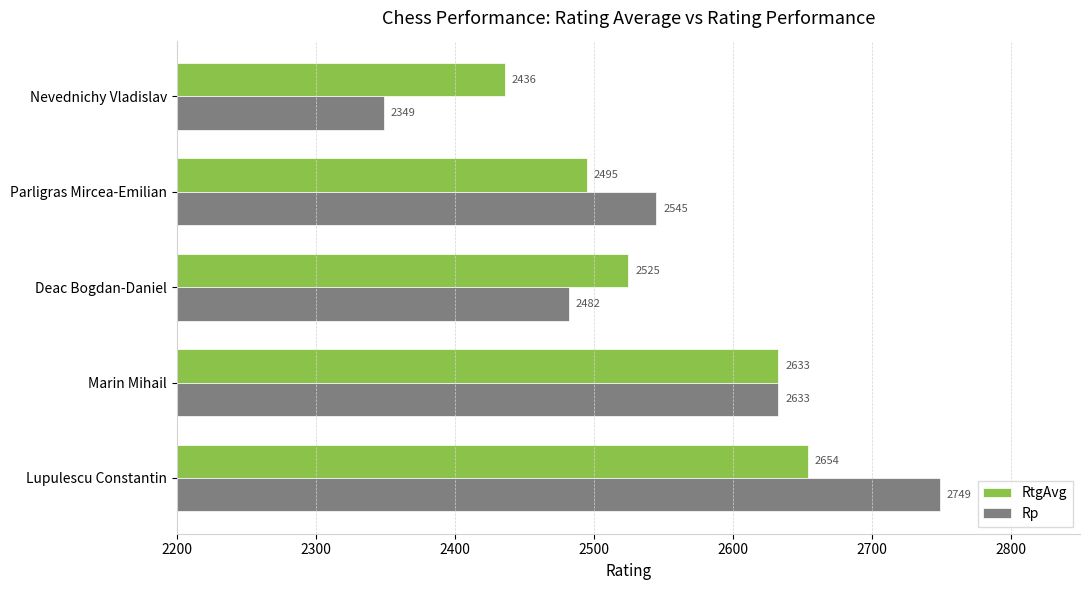

What is the difference between the maximum and minimum values in the Rp series?

400